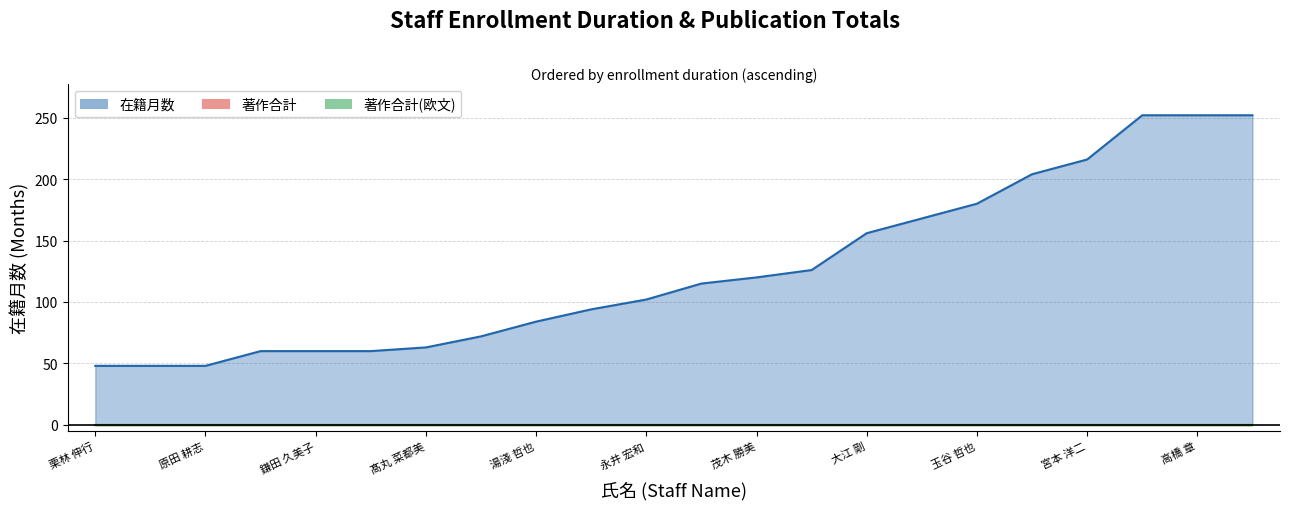

Which series changed the most between 工藤 景子 and 茂木 勝美?

在籍月数